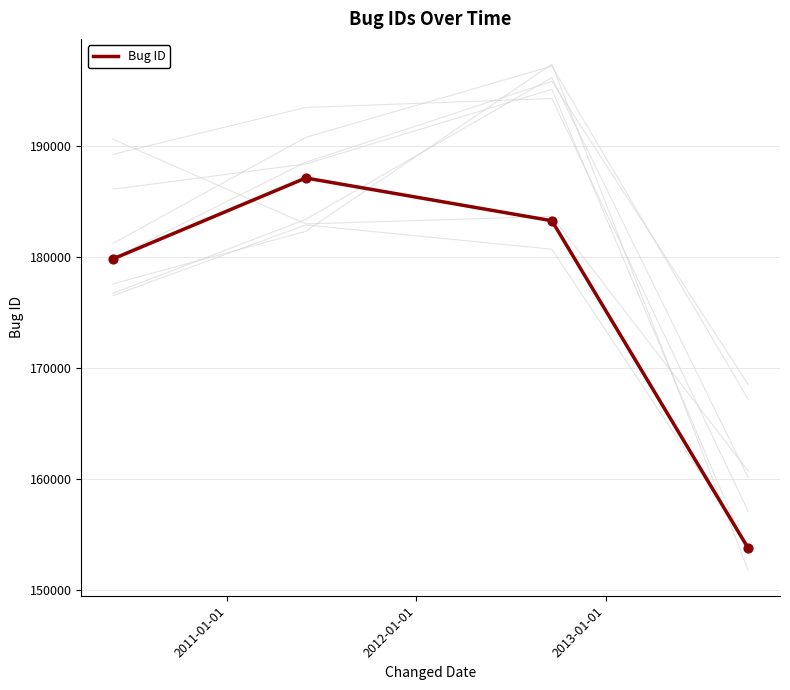

In Bug ID, how many points are higher than both neighbors (excluding endpoints)?

1